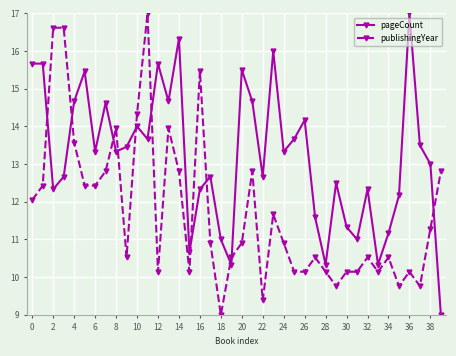

How many interior local valleys does the pageCount series have?

12